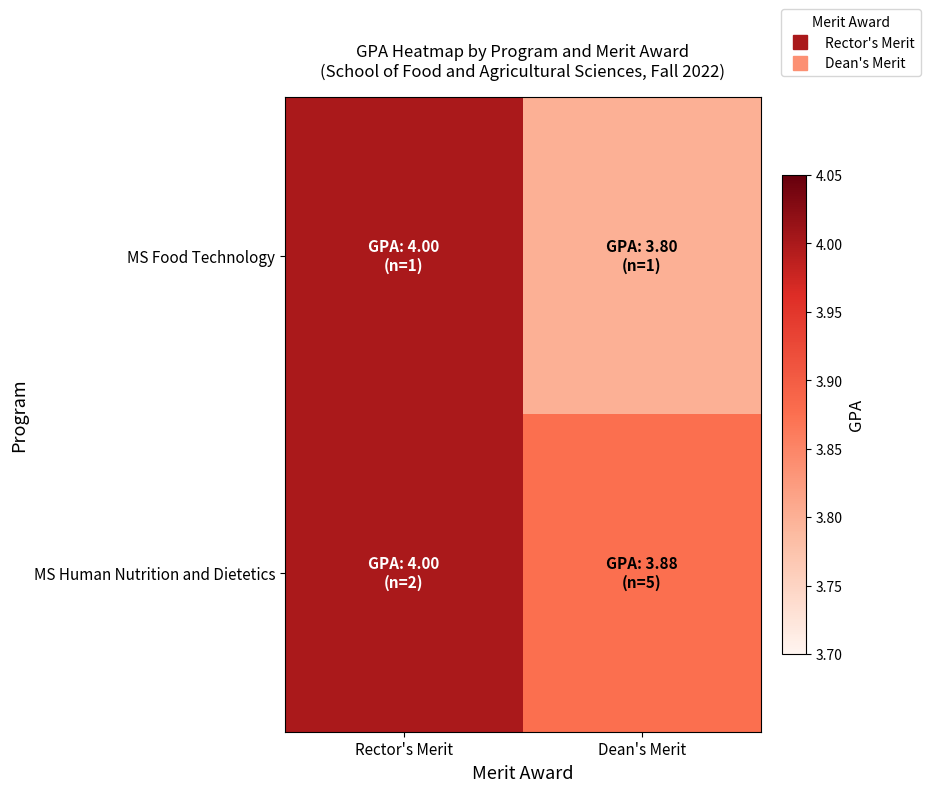

What is the spread (max minus min) of values at Dean's Merit?

0.1